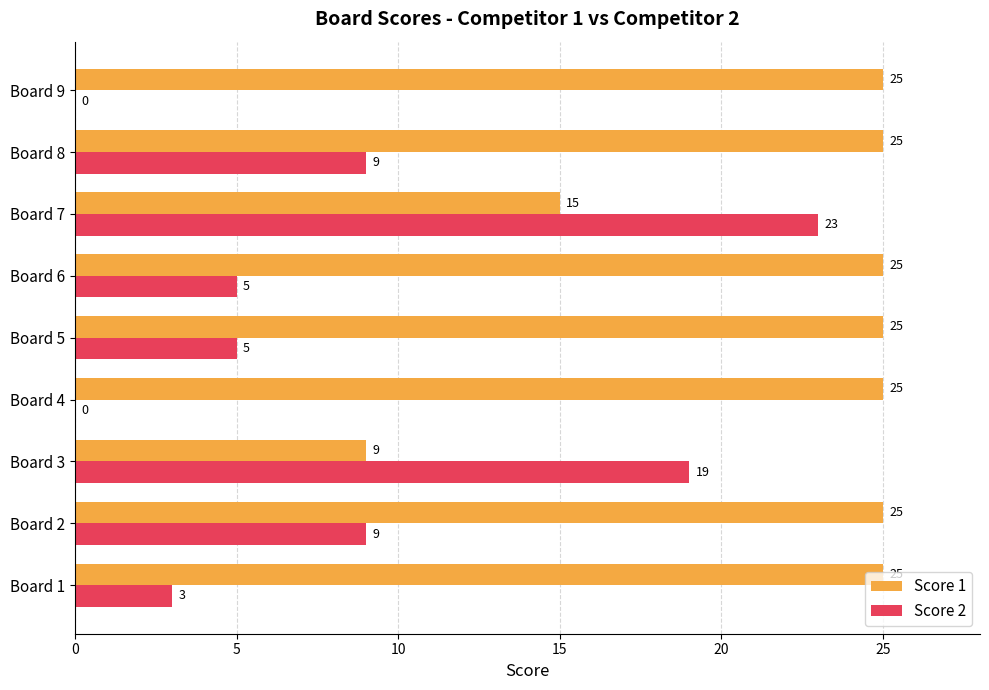

Which series changed the most between Board 1 and Board 7?

Score 2